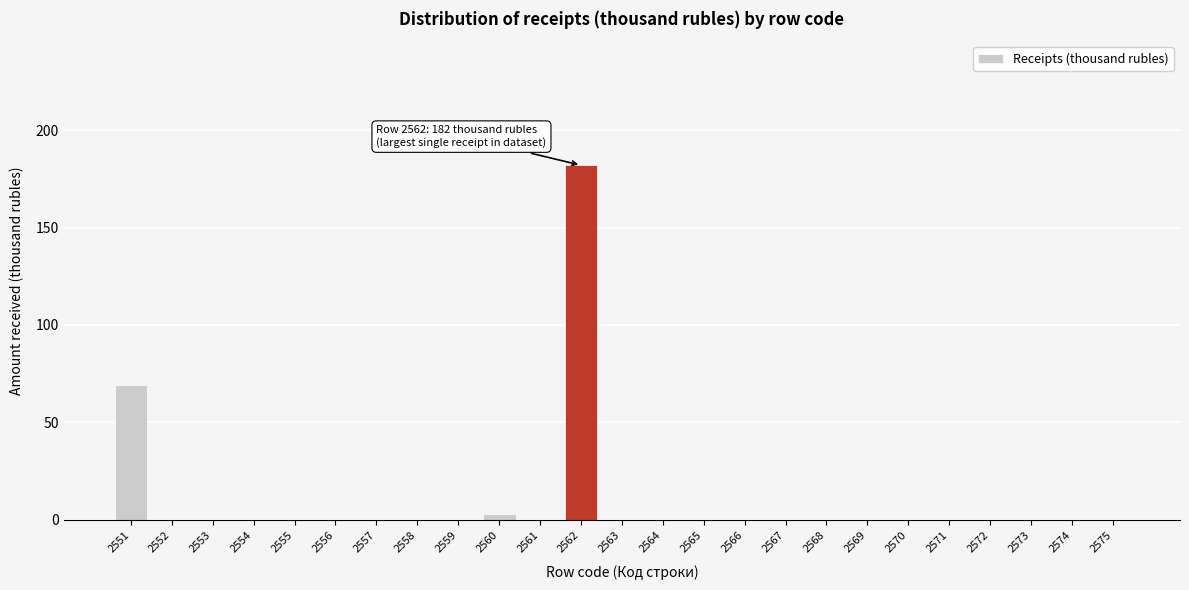

Reading left to right, extract all data points from this chart.

2551=69	2552=0	2553=0	2554=0	2555=0	2556=0	2557=0	2558=0	2559=0	2560=3	2561=0	2562=182	2563=0	2564=0	2565=0	2566=0	2567=0	2568=0	2569=0	2570=0	2571=0	2572=0	2573=0	2574=0	2575=0